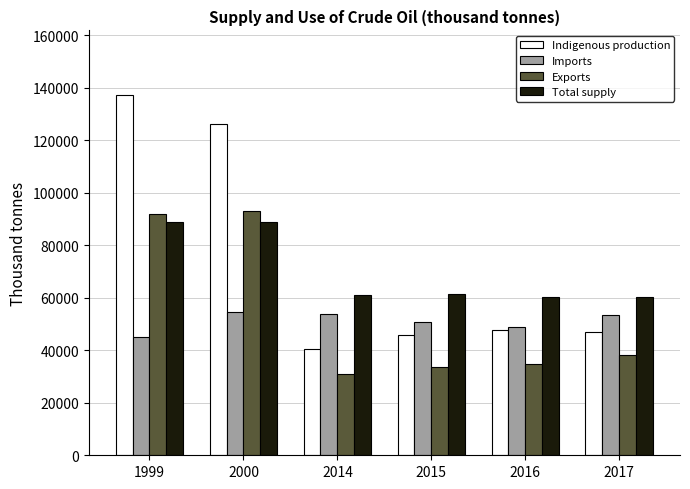

Rank the series by their maximum value, from highest to lowest.

Indigenous production, Exports, Total supply, Imports